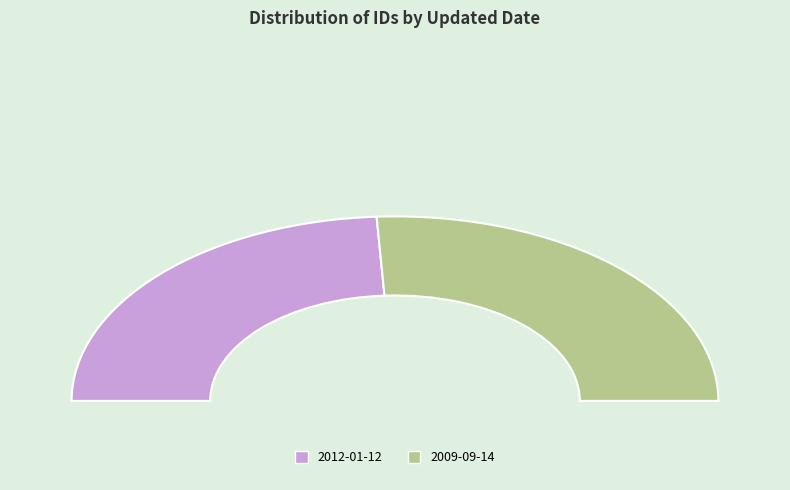

What percentage is NOT represented by 2009-09-14?

48.2%